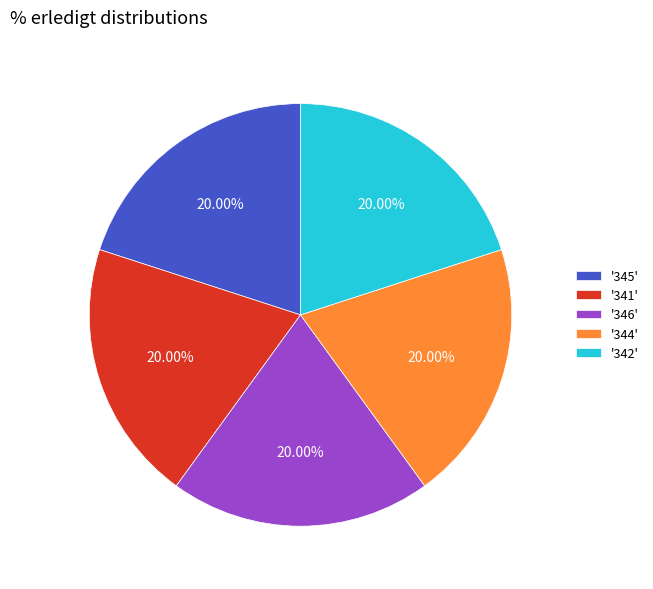

Do '346' and '341' together represent more than half of the pie?

No